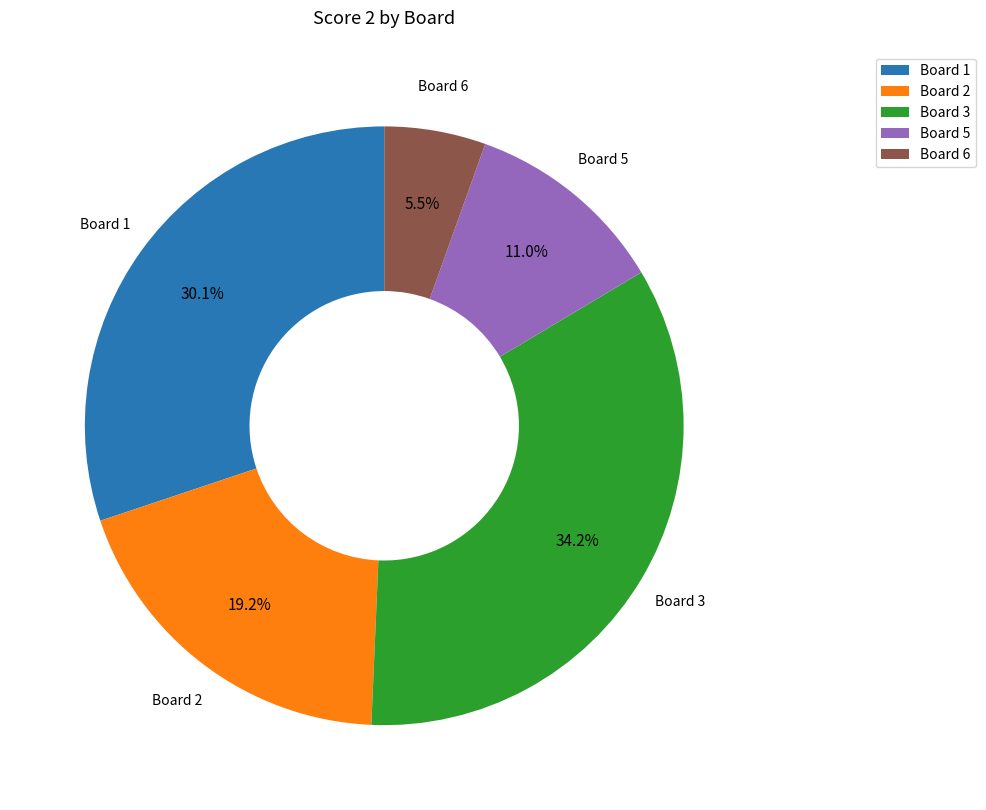

To the nearest percent, what is the average slice percentage?

20%